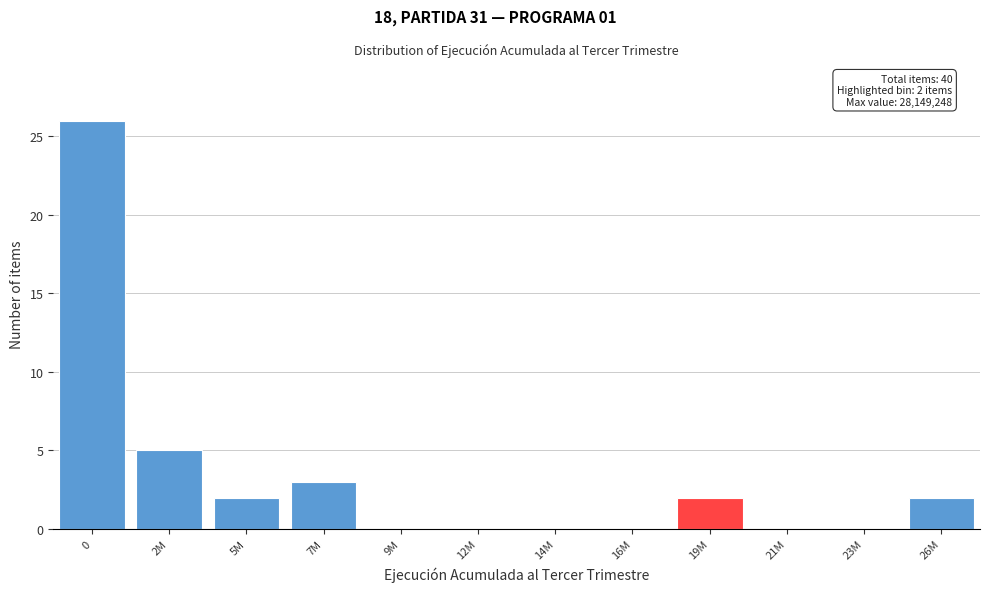

Reading left to right, extract all data points from this chart.

0=26	2M=5	5M=2	7M=3	9M=0	12M=0	14M=0	16M=0	19M=2	21M=0	23M=0	26M=2